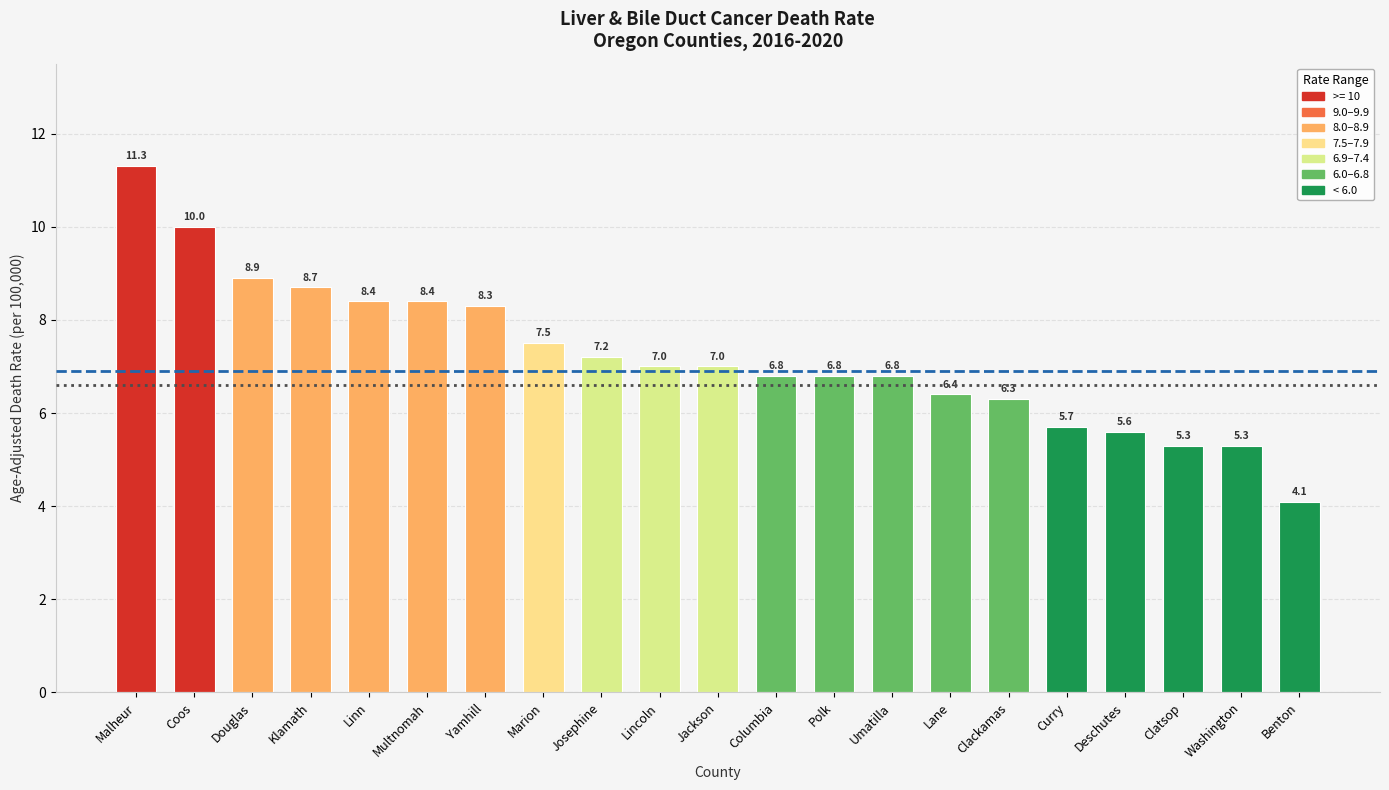

Which has a higher value, Coos or Clatsop?

Coos